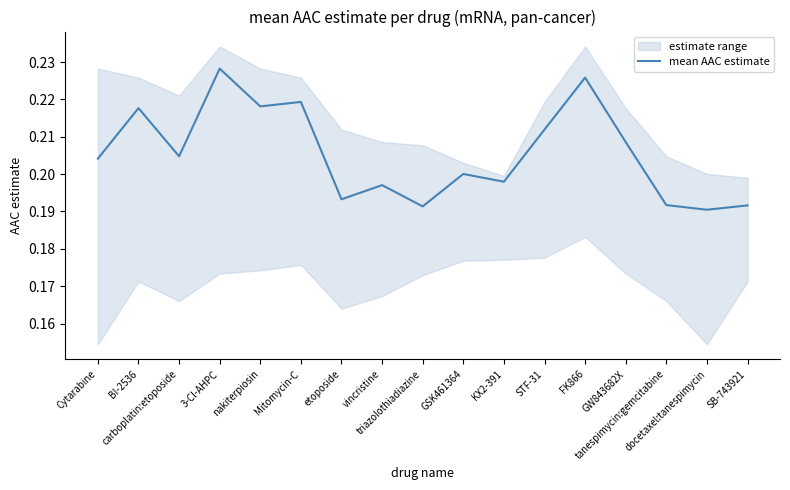

What is the sum of the values at triazolothiadiazine and SB-743921?

0.4